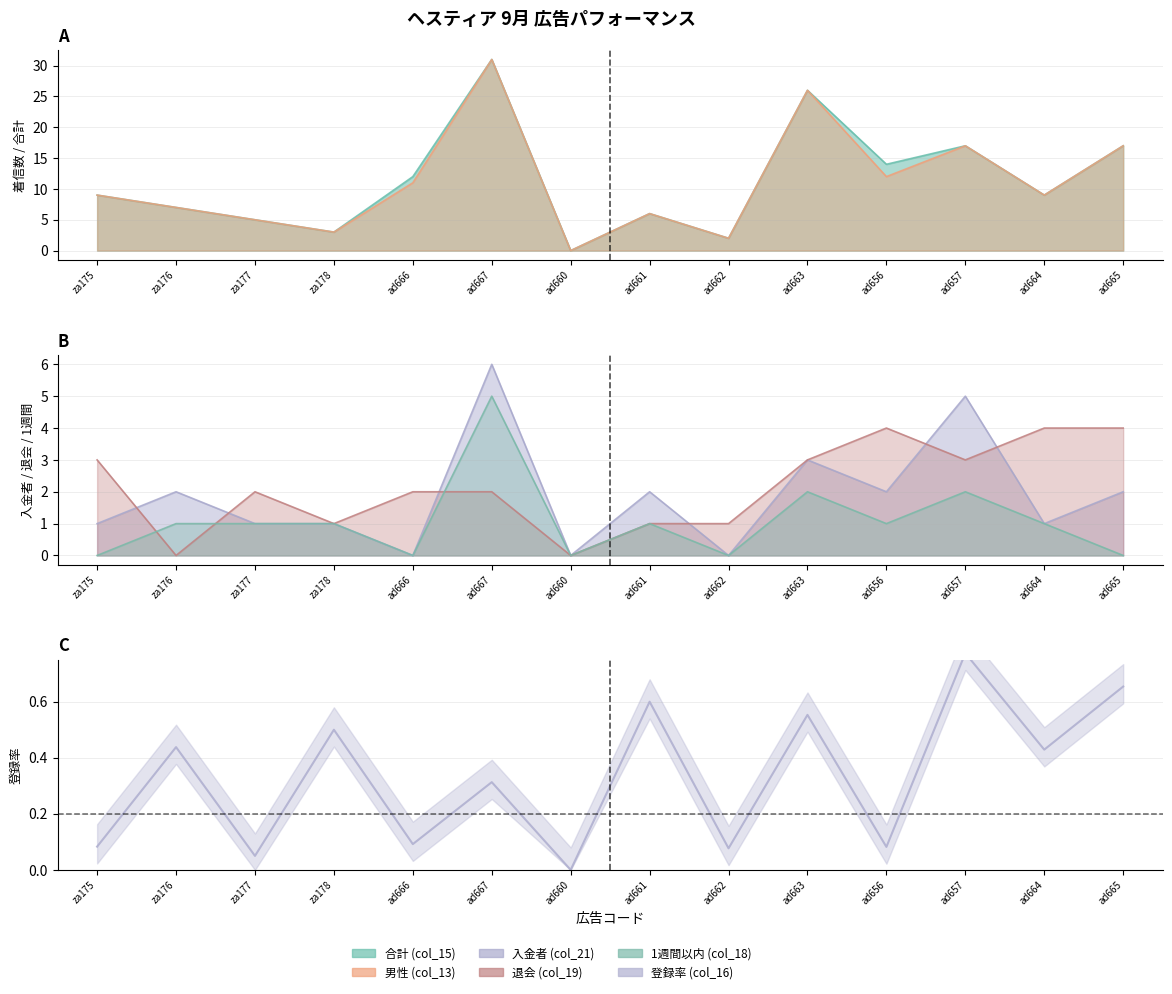

How many values in 登録率 (col_16) are above zero?

13